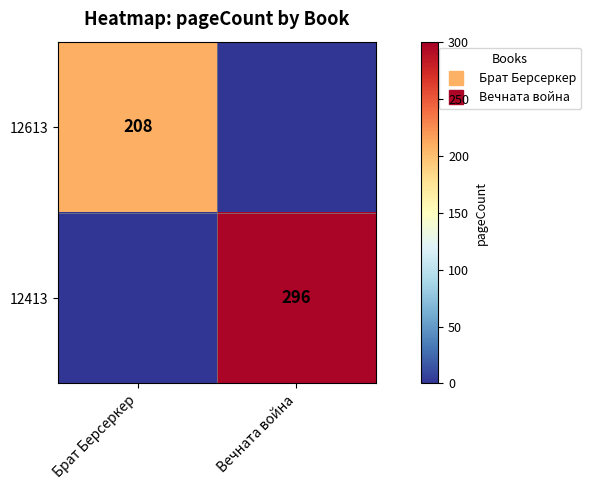

What is the sum of the 12613 values at Вечната война and Брат Берсеркер?

208